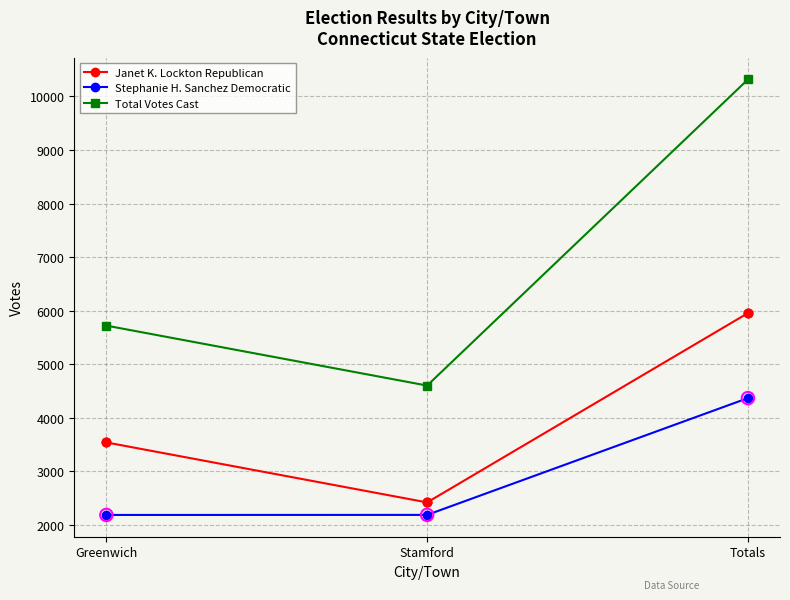

Which series has the widest spread of values?

Total Votes Cast